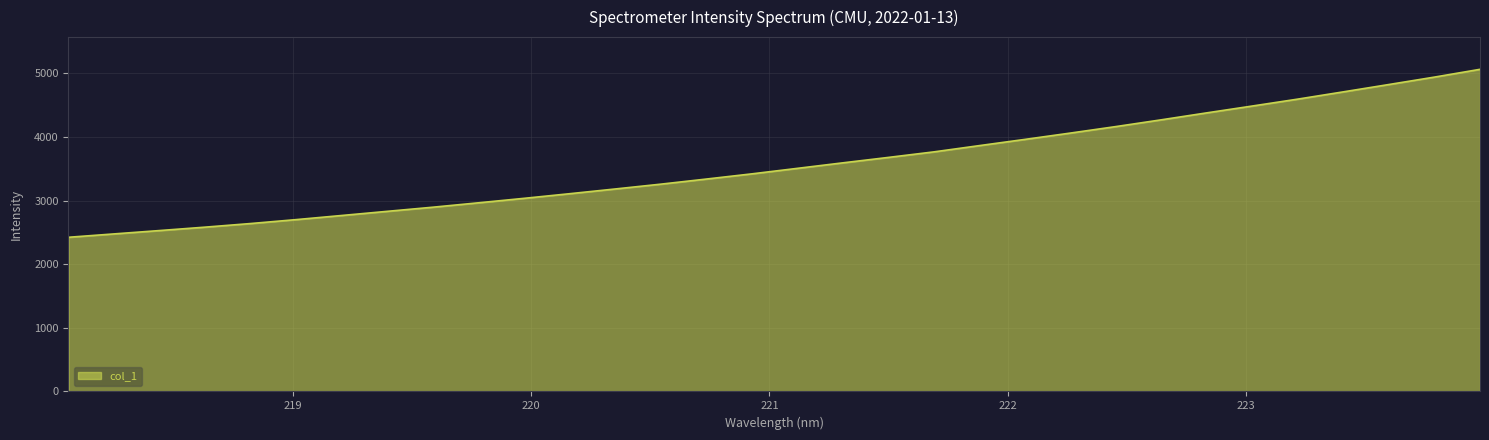

What is the maximum value shown in the chart?

5062.3